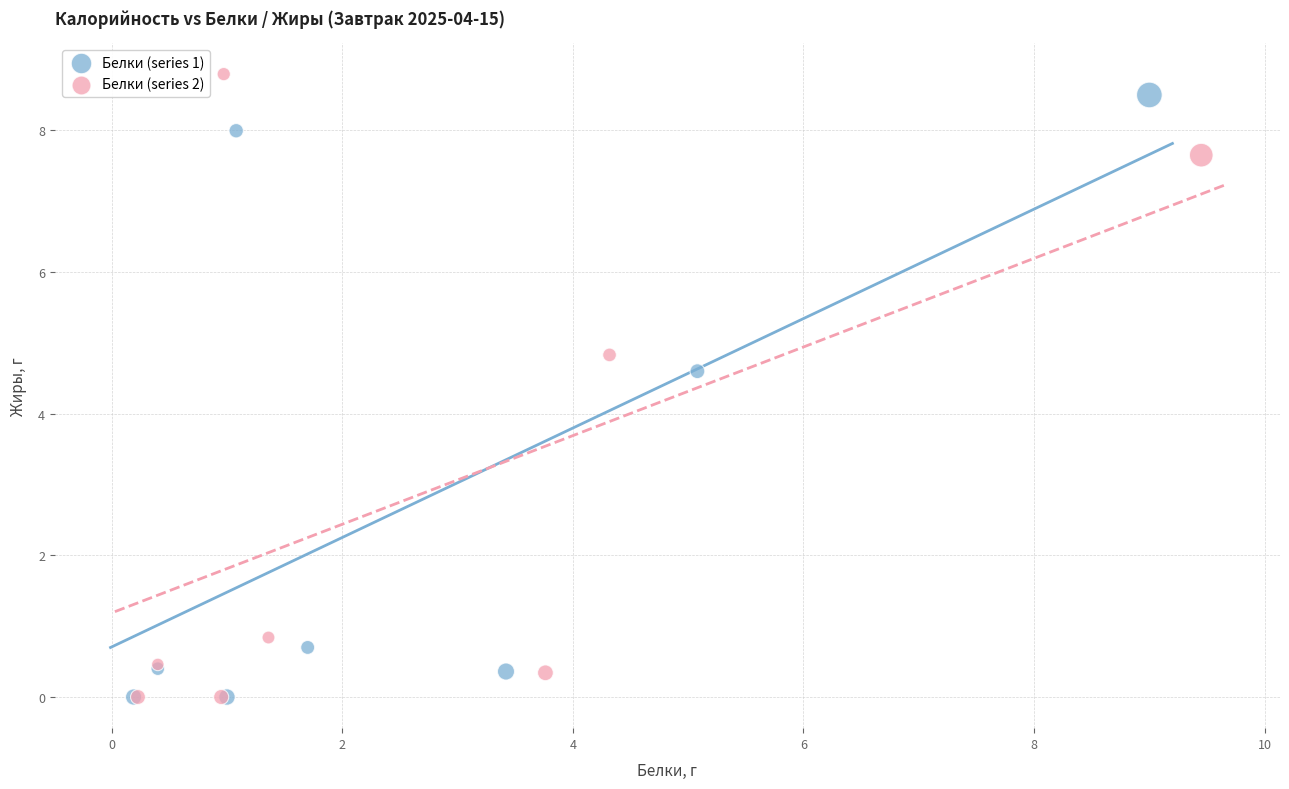

What are all the series names shown in the legend?

Белки (series 1), Белки (series 2)